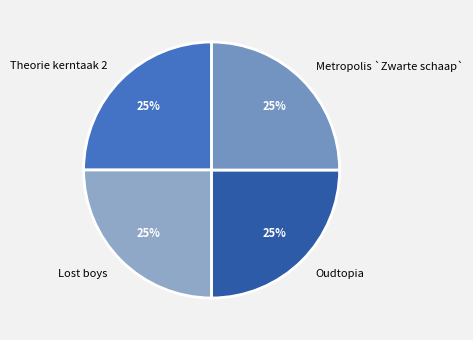

Is there any slice that represents more than half of the pie?

No